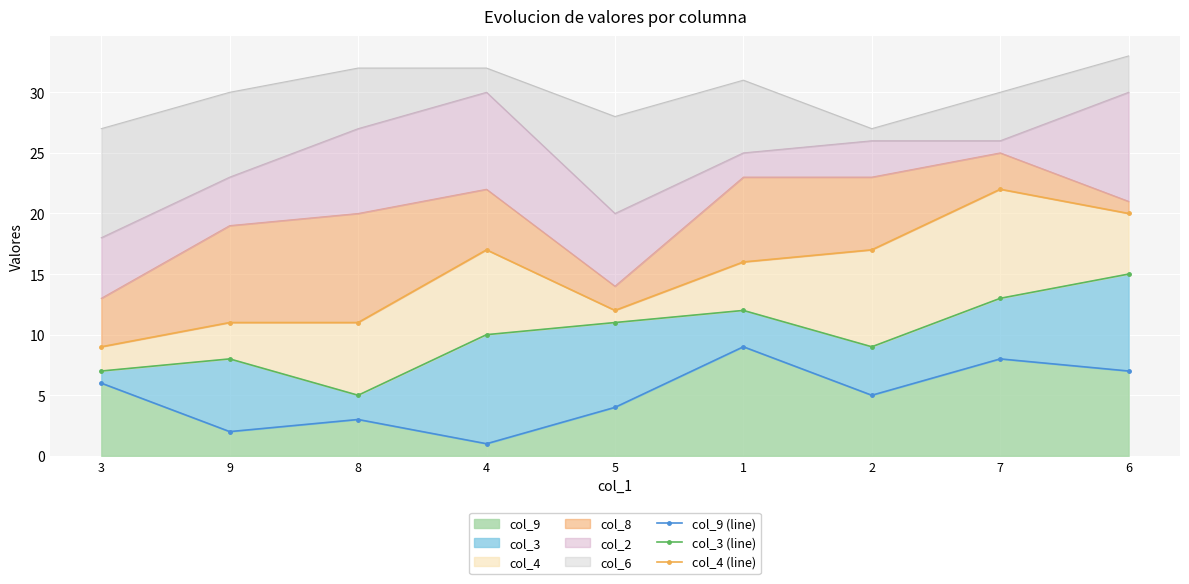

List the series in order of their overall mean, lowest first.

col_9 (line), col_3 (line), col_4 (line)